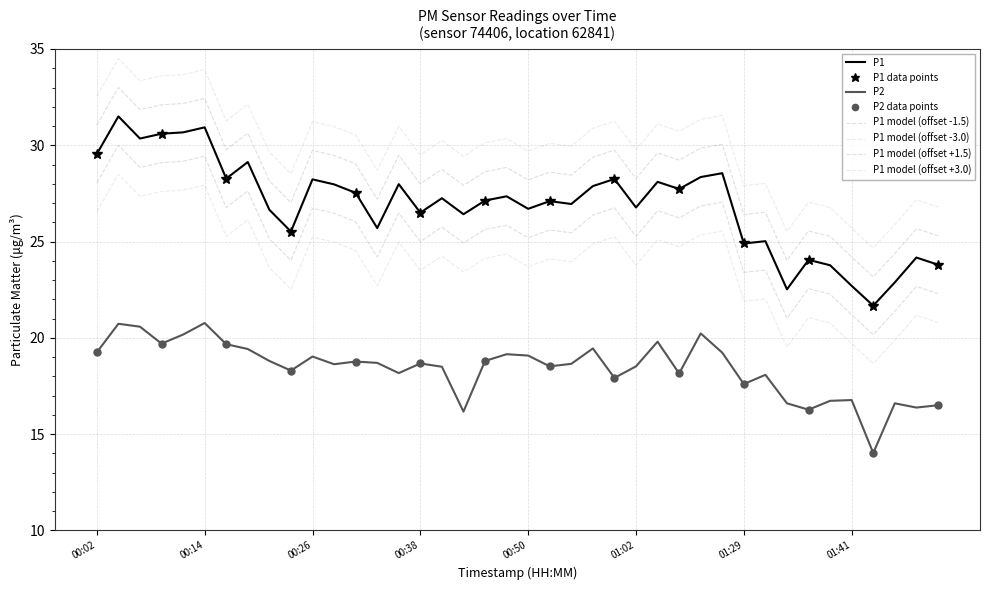

Which series has the largest total across all categories?

P1